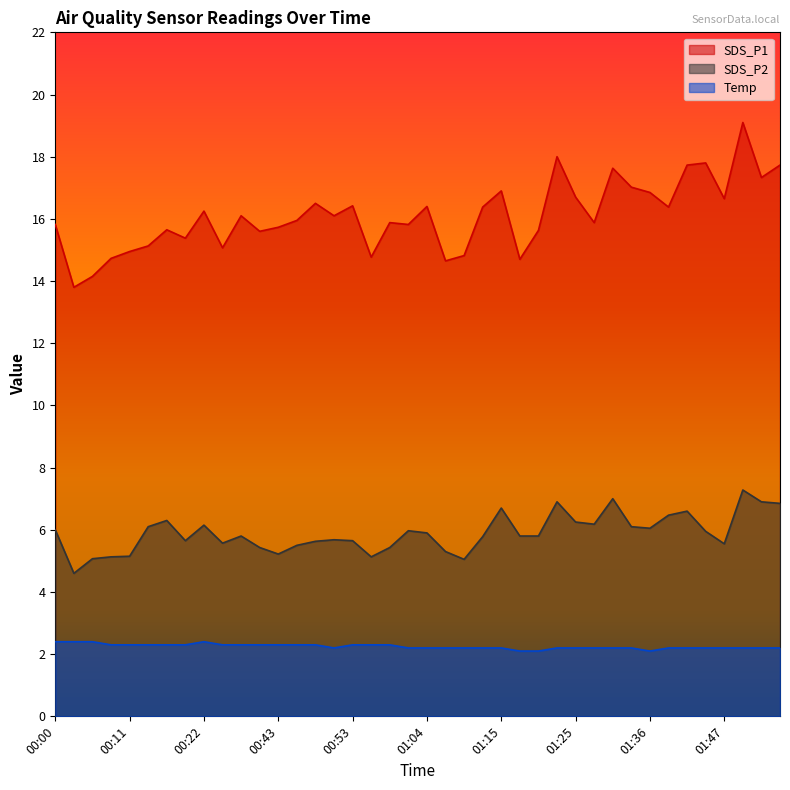

Rank the series by their average value, from lowest to highest.

Temp, SDS_P2, SDS_P1